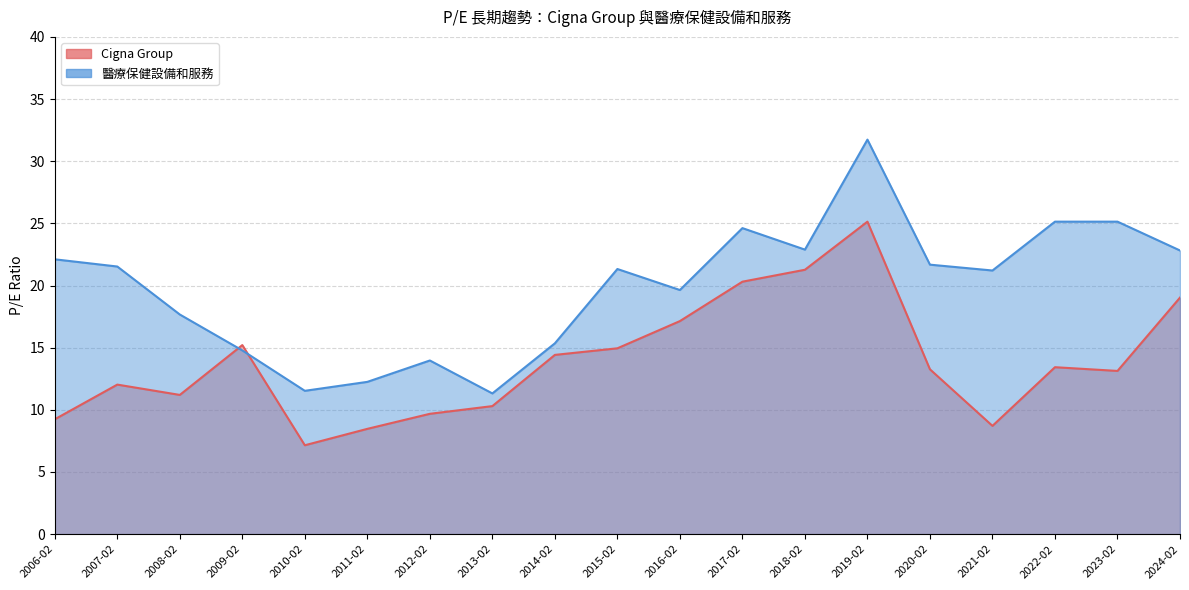

How many lines are shown in the chart?

2